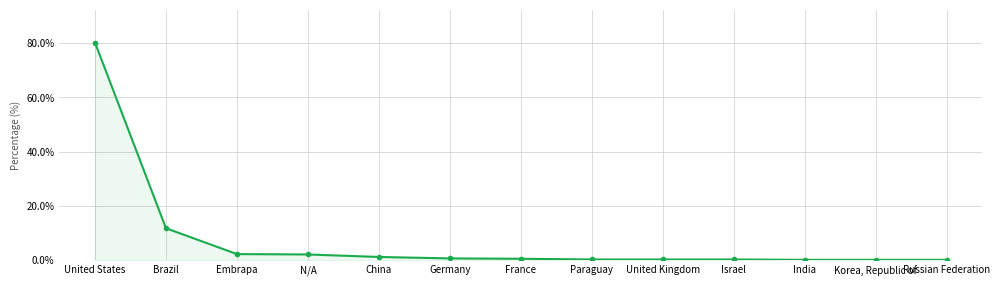

Which has a higher value, United States or France?

United States